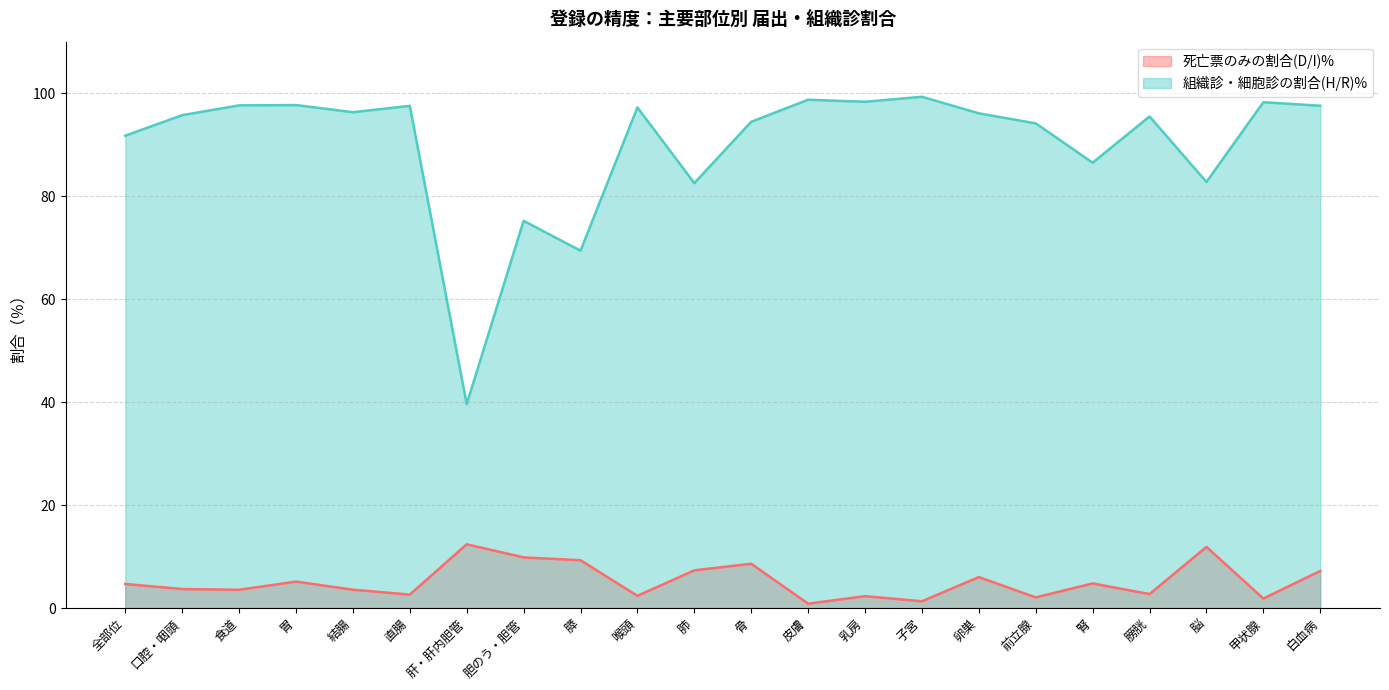

What is the label of the 18th point from the left?

腎